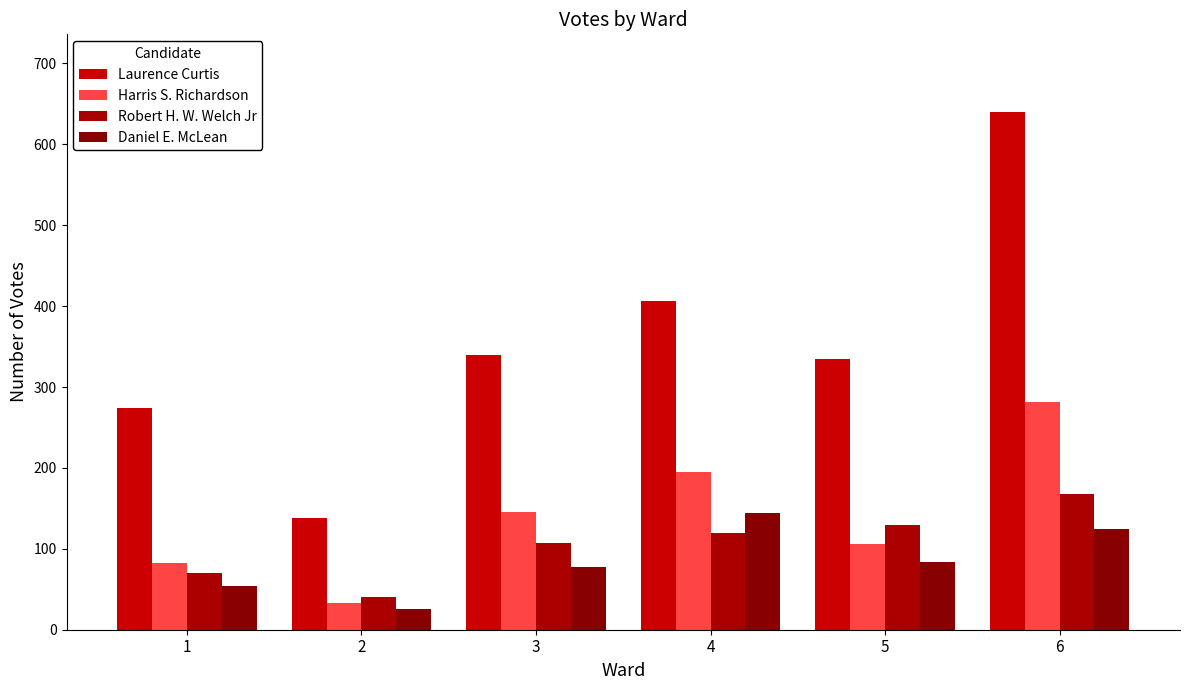

Which series has the widest spread of values?

Laurence Curtis